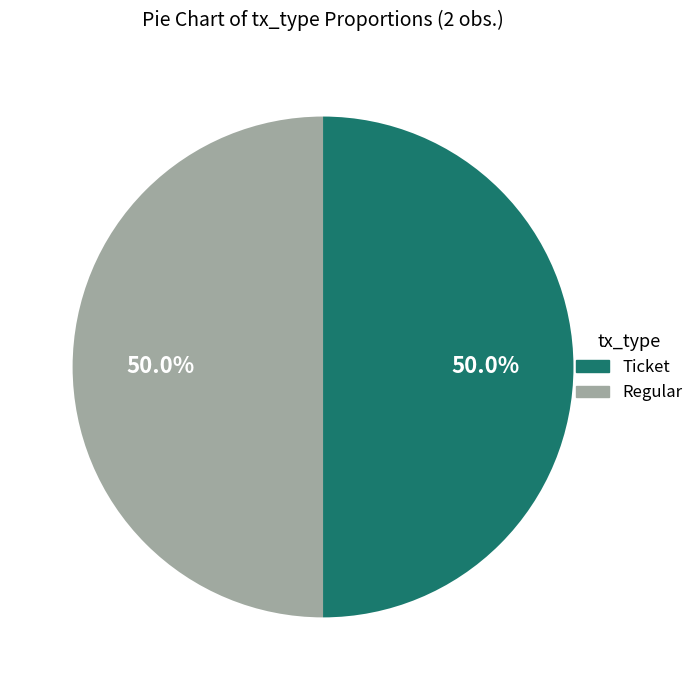

Is it true that Regular is 87% of the pie?

False